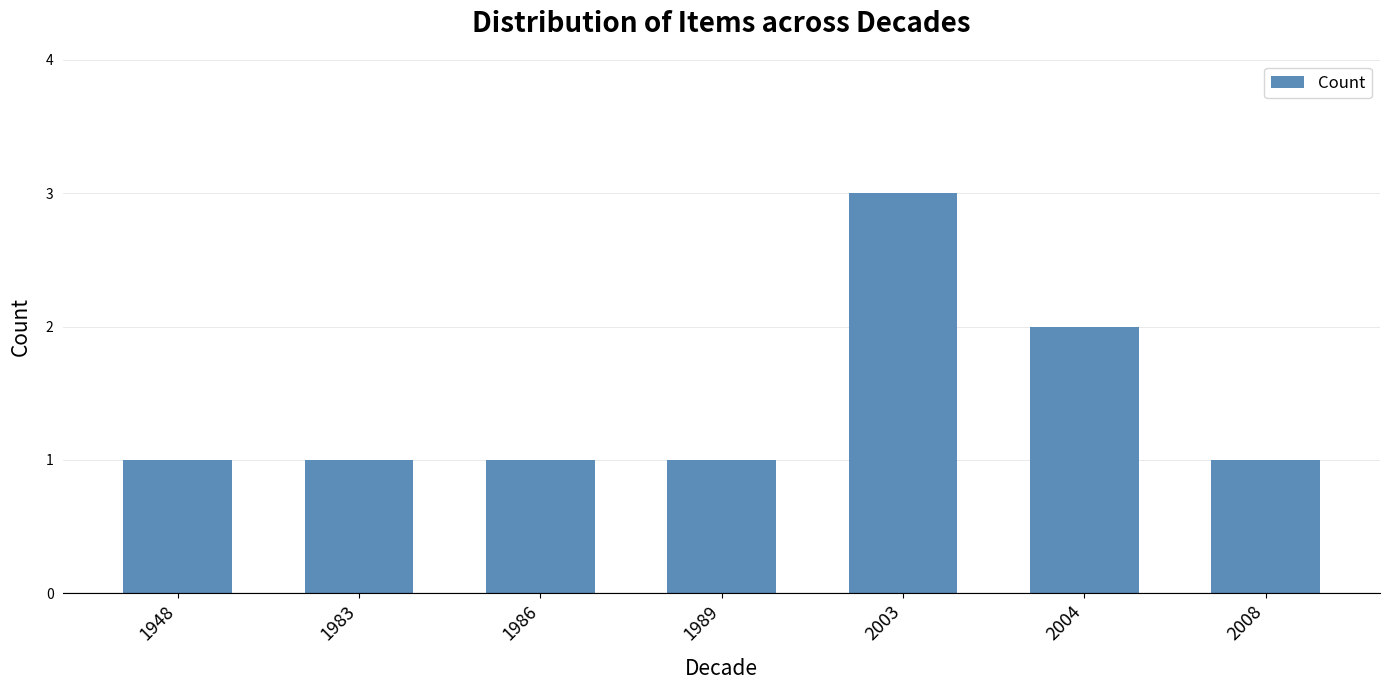

Read the value at 2003.

3